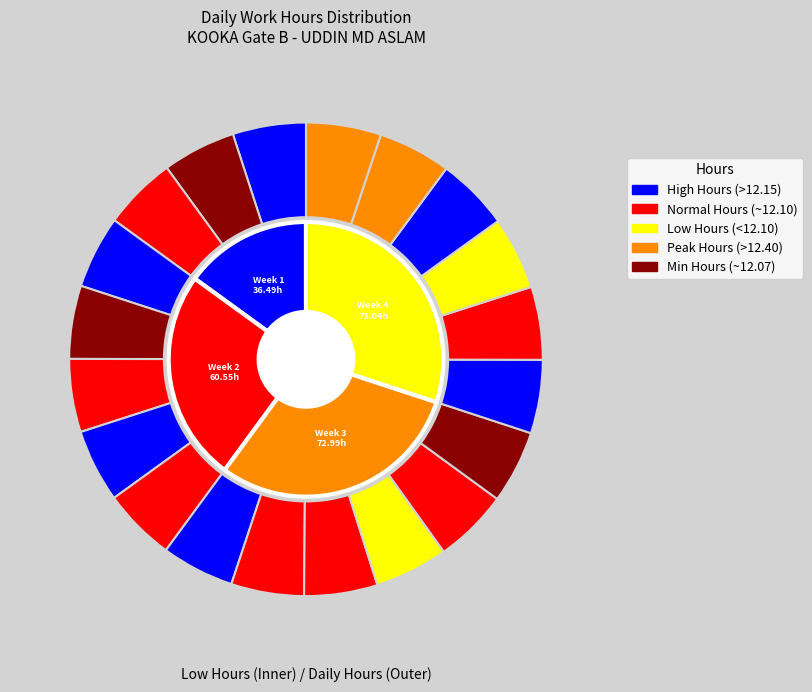

How many segments does this pie chart have?

20